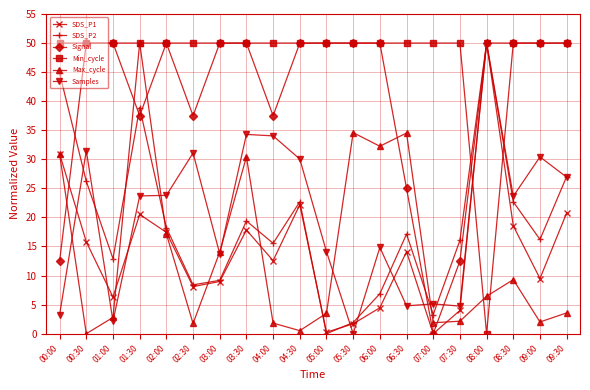

How many data points in SDS_P2 are less than 17?

10